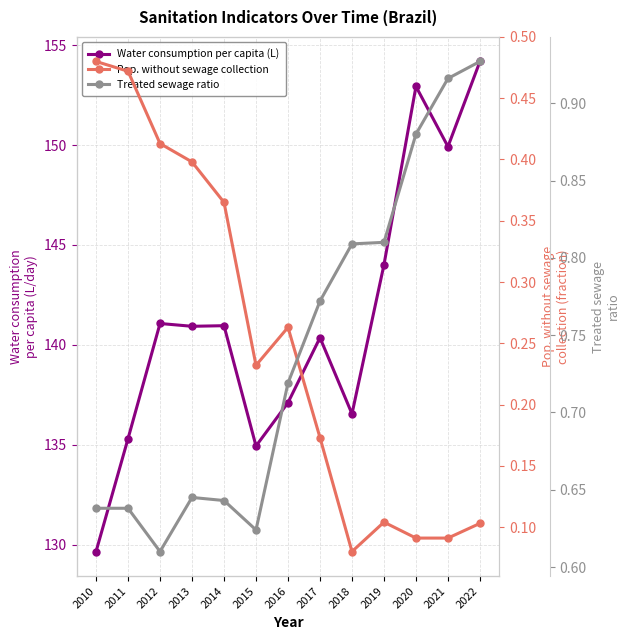

Between 2020 and 2012, which is larger?

2020